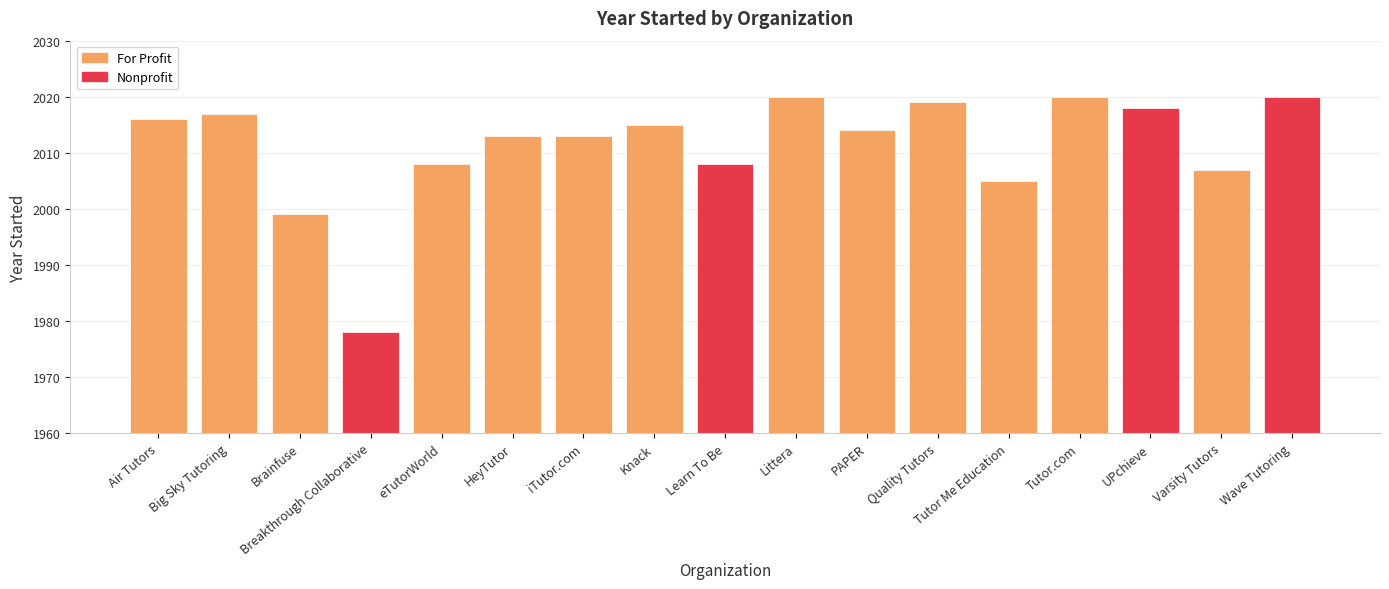

What is the ratio of the value at Learn To Be to the value at Wave Tutoring?

1.0